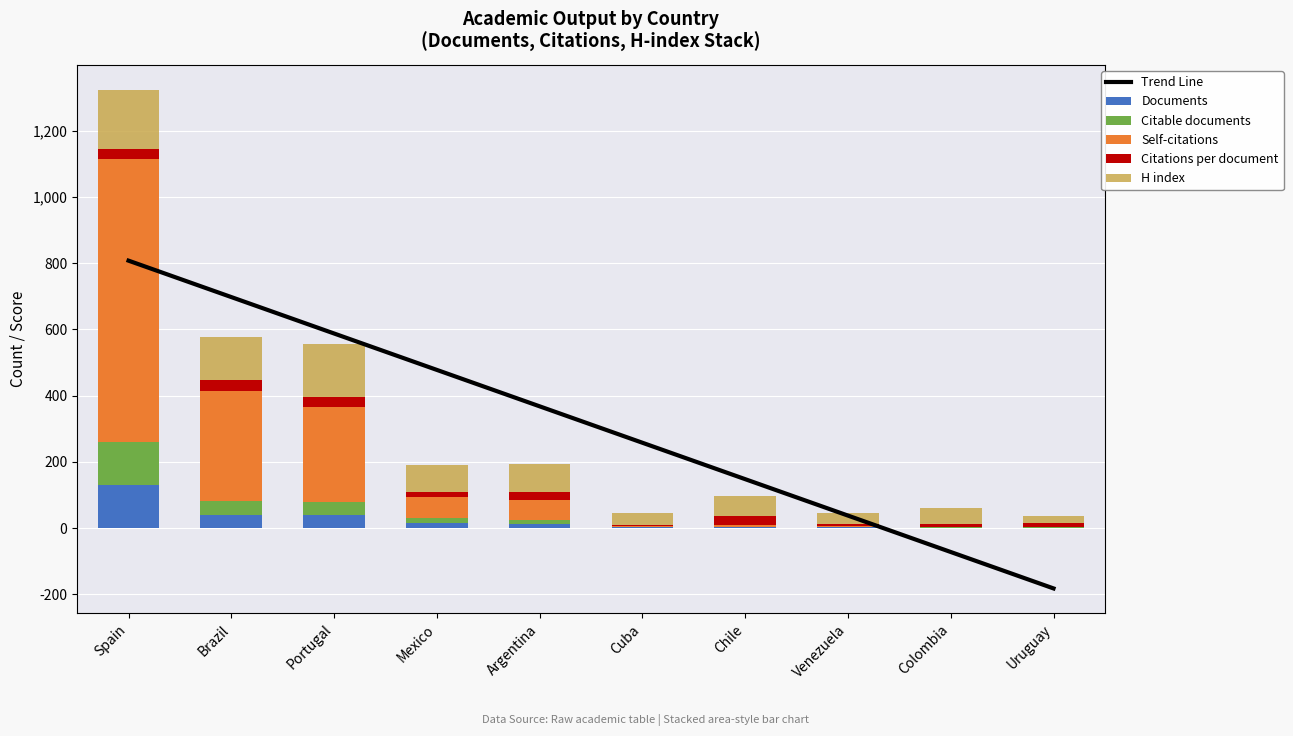

What is the smallest value displayed?

1.0